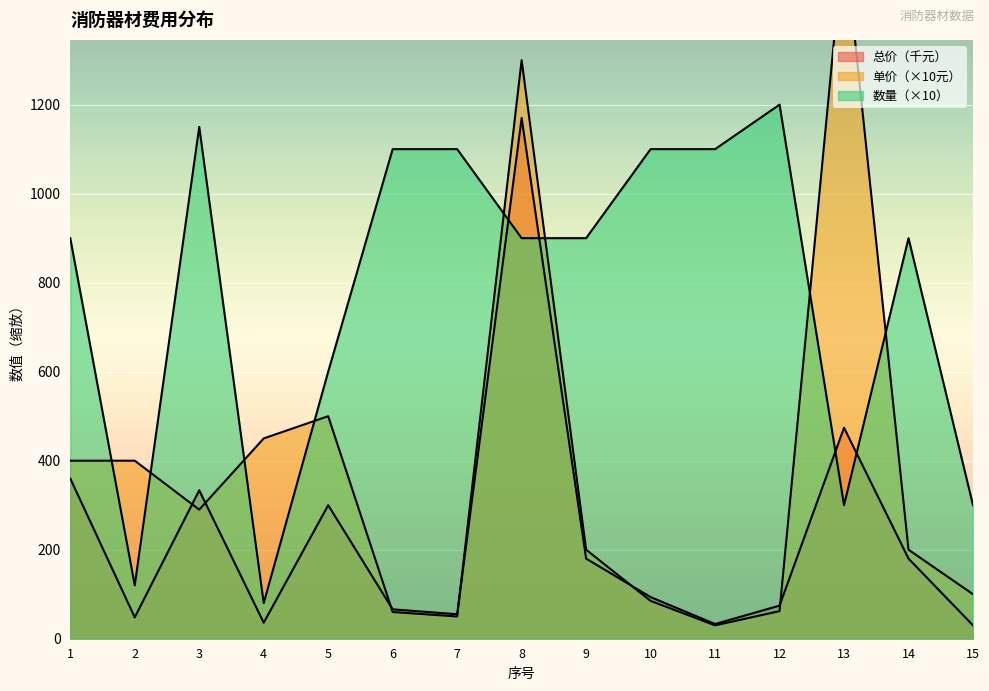

At which category is the sum across all series the highest?

8